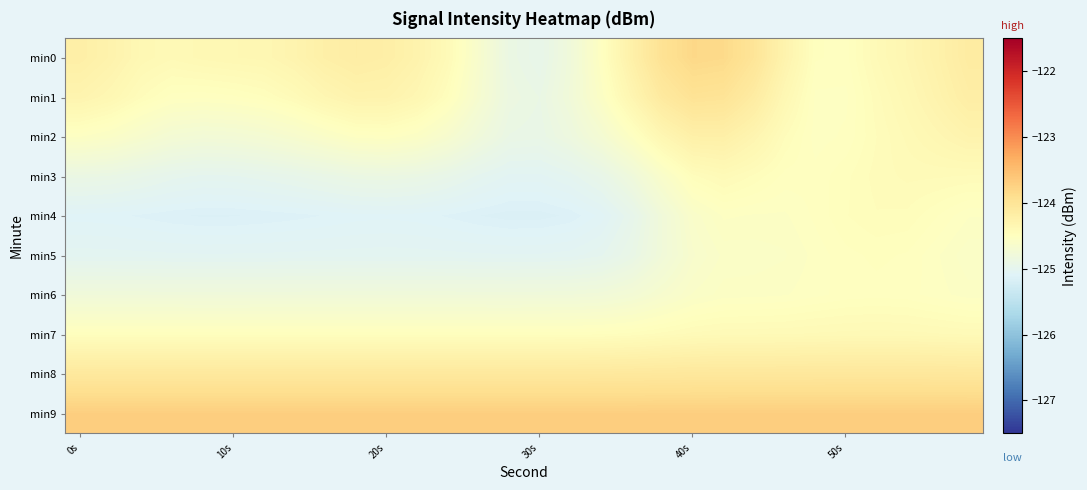

Which series has the largest total across all categories?

min9